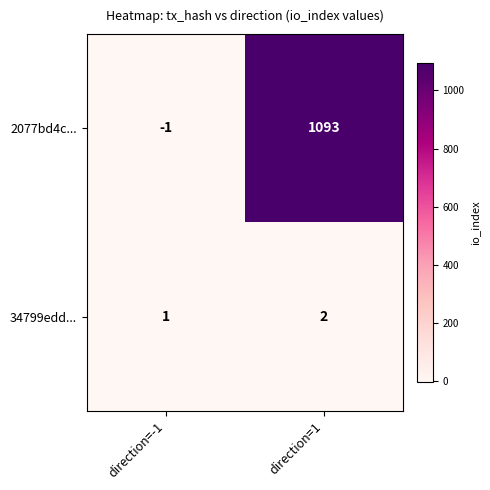

Rank the series at direction=1 from highest to lowest value.

2077bd4c..., 34799edd...